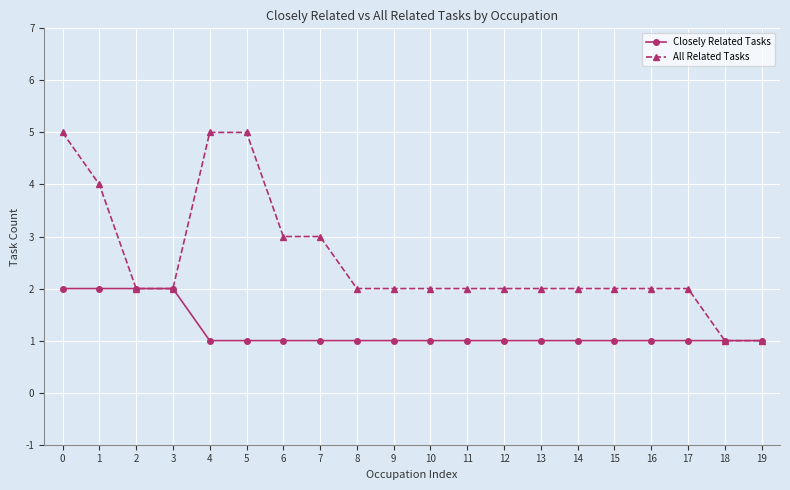

Which series has the largest range (max minus min)?

All Related Tasks